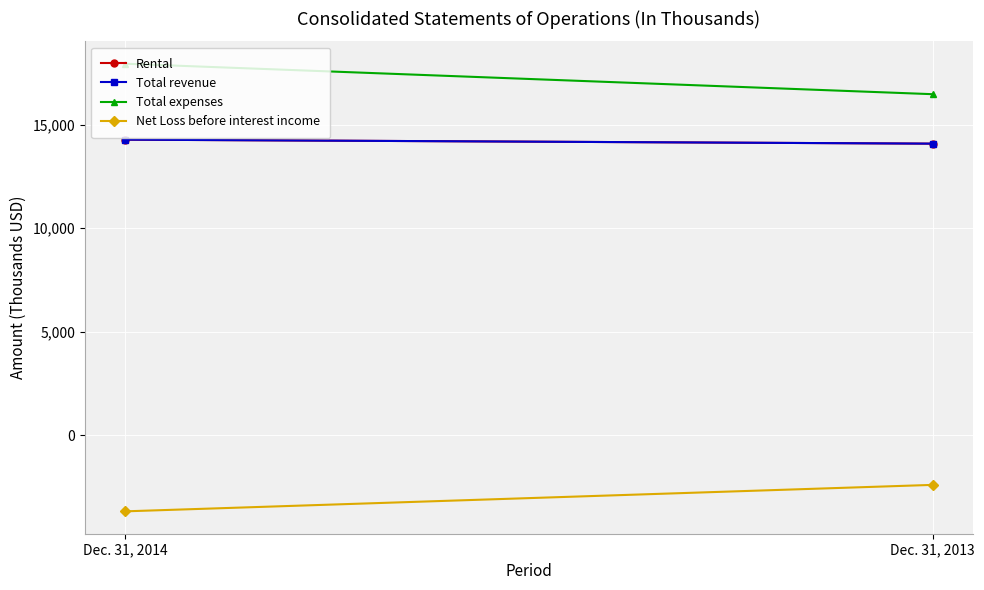

The value of Total revenue at Dec. 31, 2014 is 18931. True or false?

False